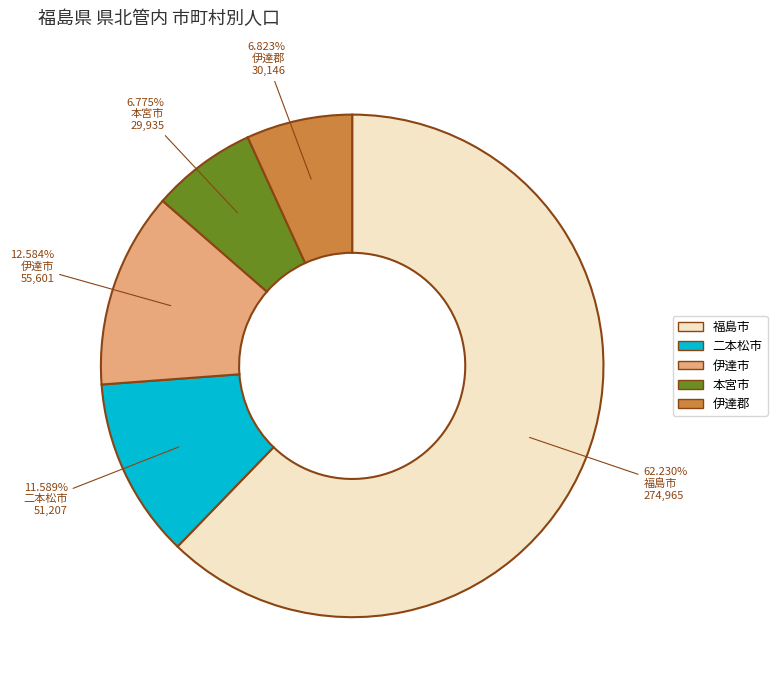

What is the majority slice?

福島市